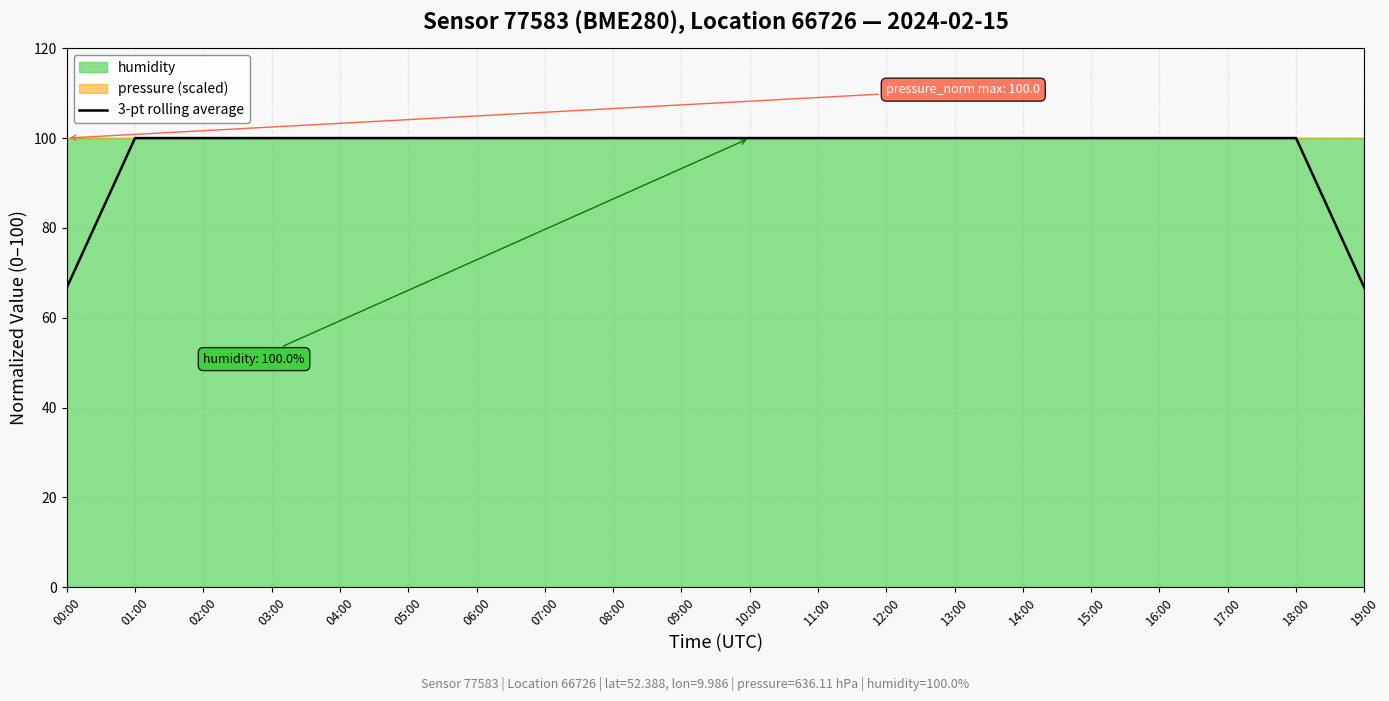

Rank the categories by value from lowest to highest.

00:00, 19:00, 01:00, 02:00, 03:00, 04:00, 05:00, 06:00, 07:00, 08:00, 09:00, 10:00, 11:00, 12:00, 13:00, 14:00, 15:00, 16:00, 17:00, 18:00